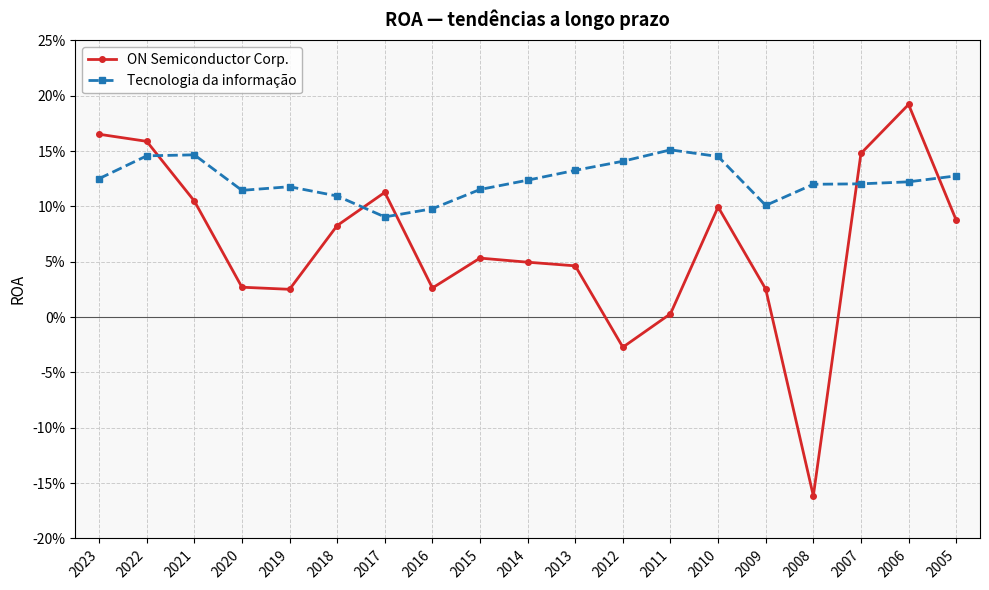

Which has a higher value, 2015 or 2020?

2015